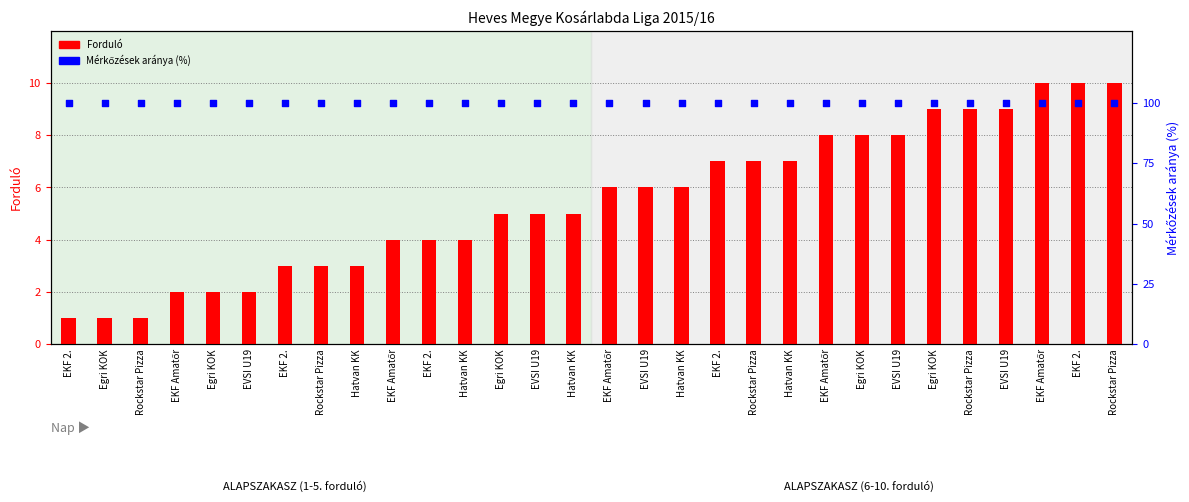

Is the value of Mérkőzések száma % at EVSI U19 greater than the value of Forduló at Rockstar Pizza?

Yes